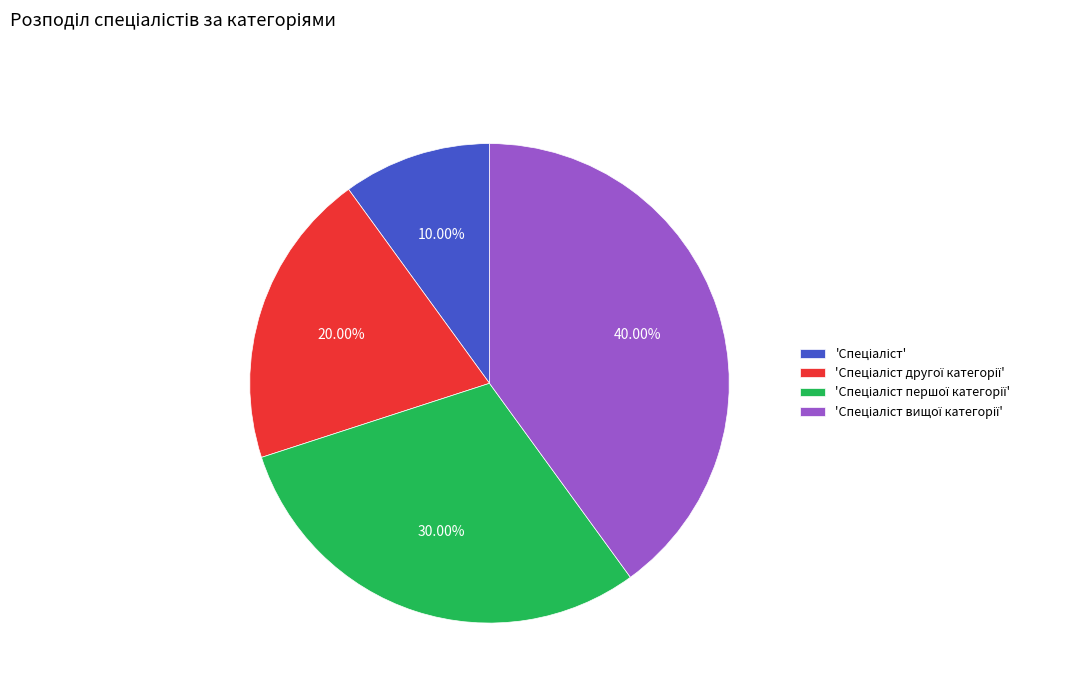

How many slices are in this pie chart?

4